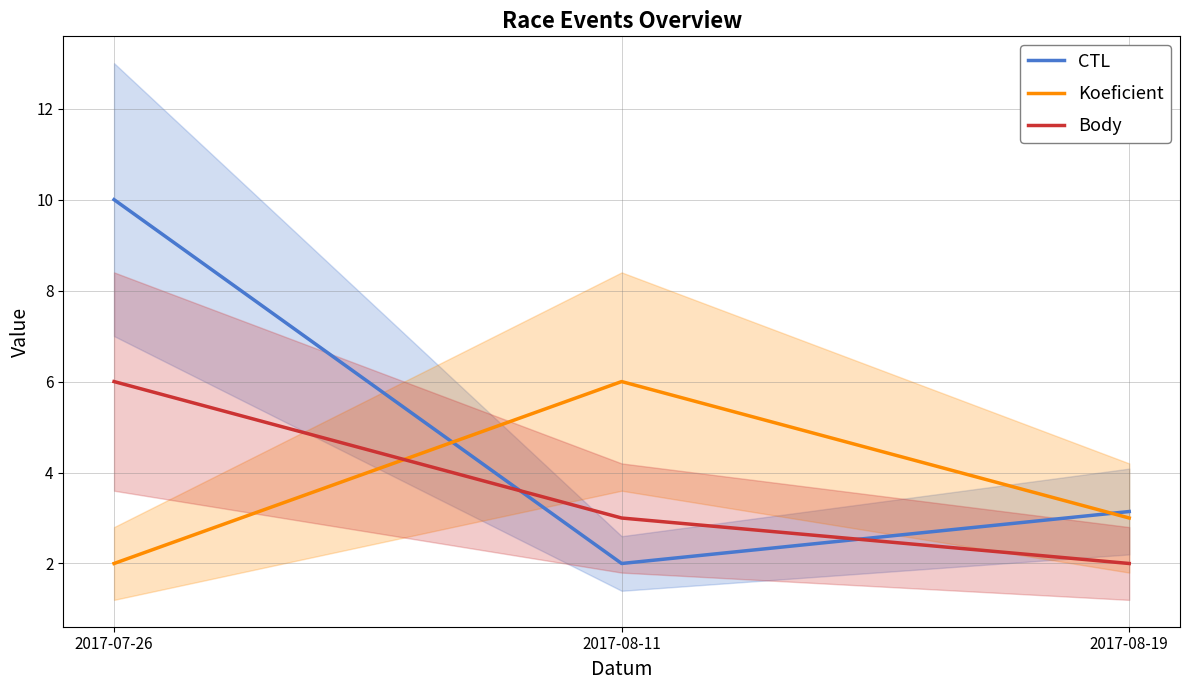

What is the minimum value shown in the chart?

2.0